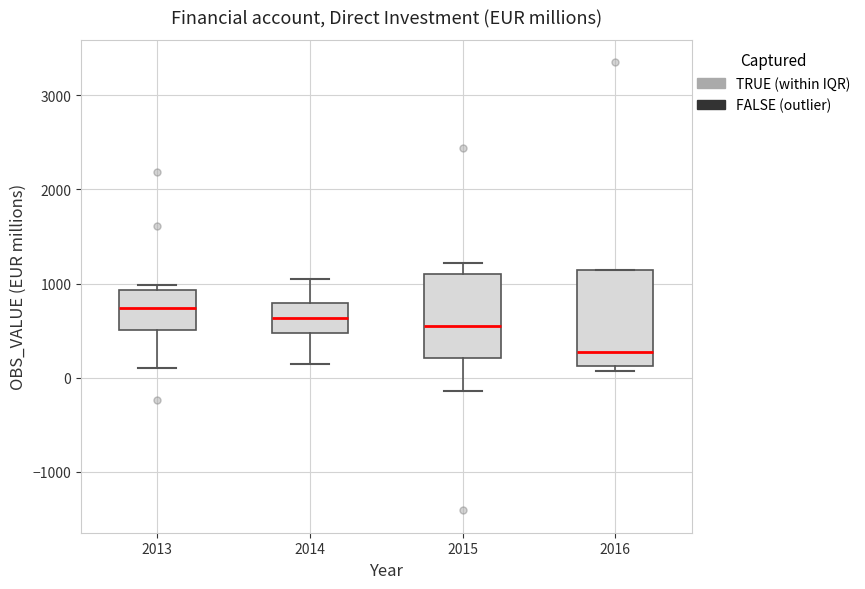

Where does the median line of the box at x = 2016 sit on the y-axis? The values are not printed on the chart, so give them approximately, as read against the axis.

300